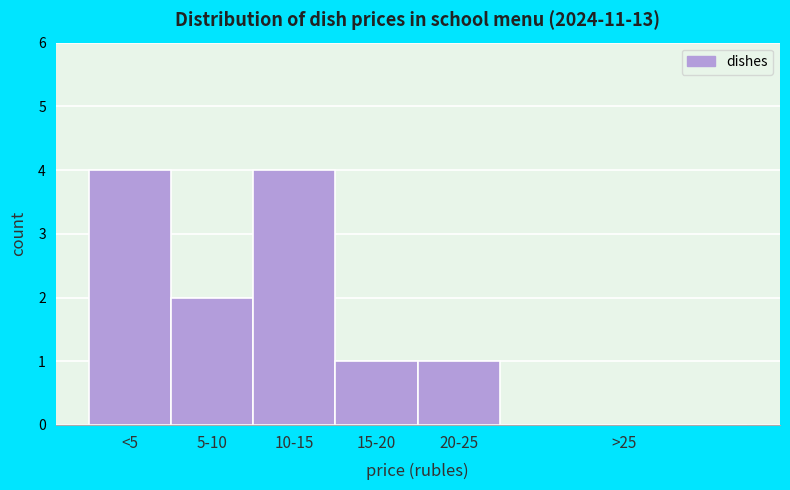

Reading left to right, transcribe all the data shown in this chart.

<5=4	5-10=2	10-15=4	15-20=1	20-25=1	>25=0